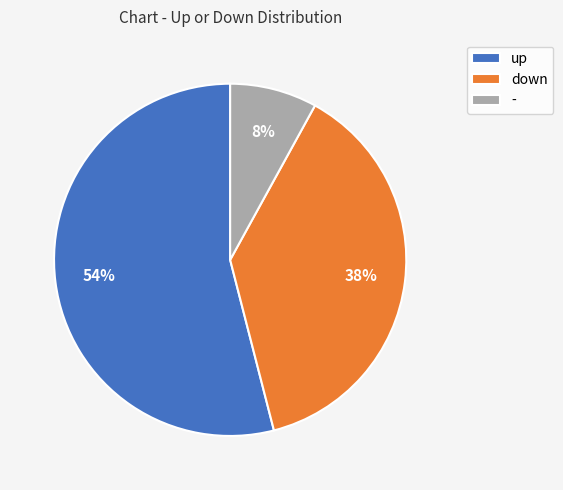

True or false: up accounts for 54% of the total.

True